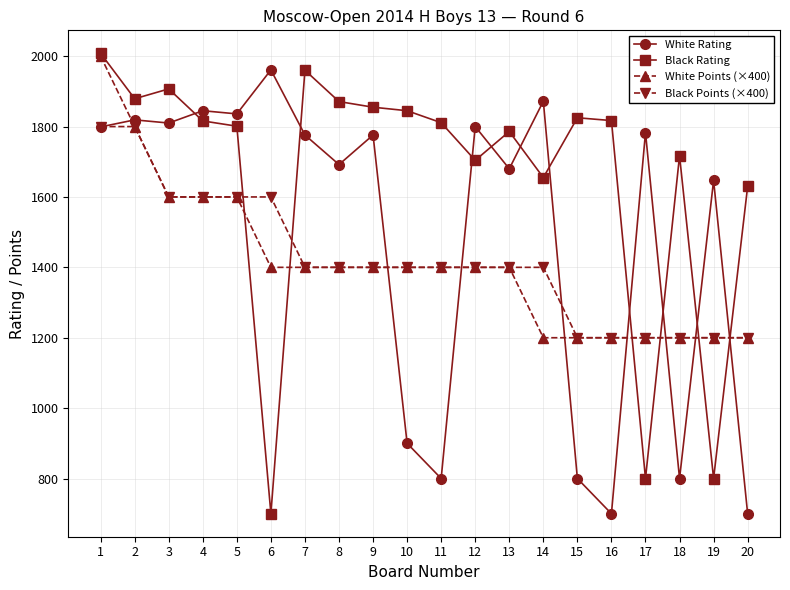

What is the difference between the highest and lowest values at 10?

945